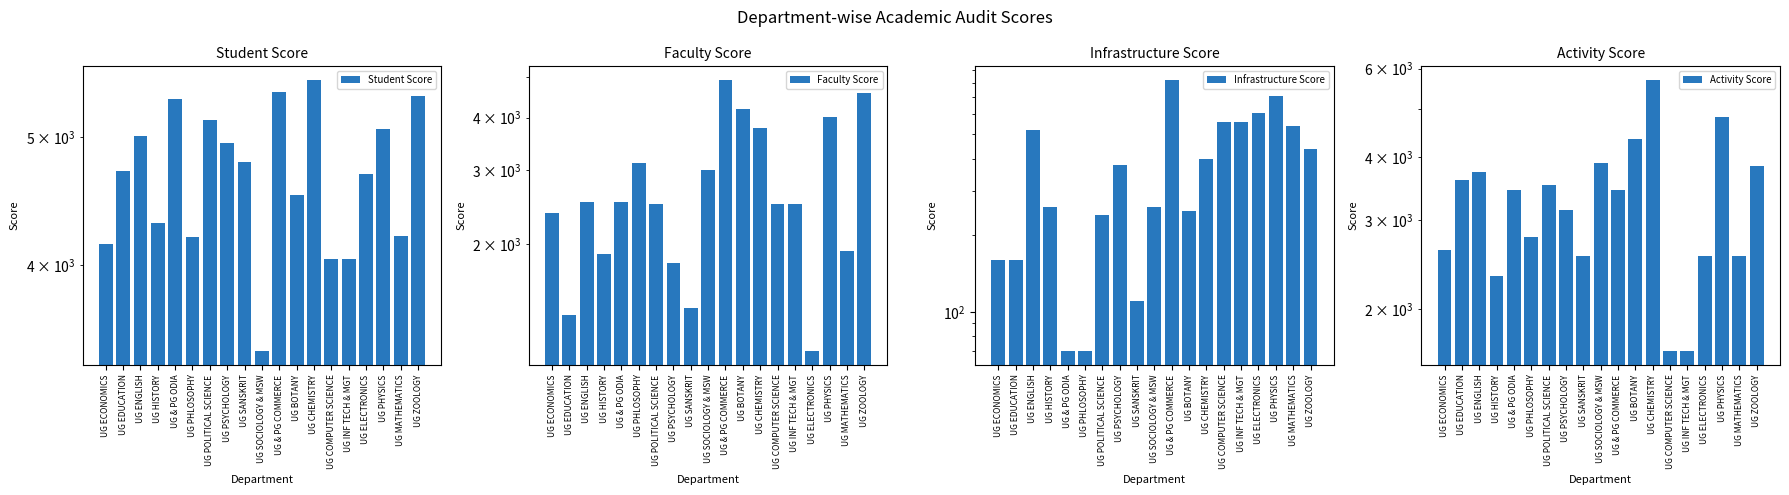

What is the smallest value displayed?

70.0